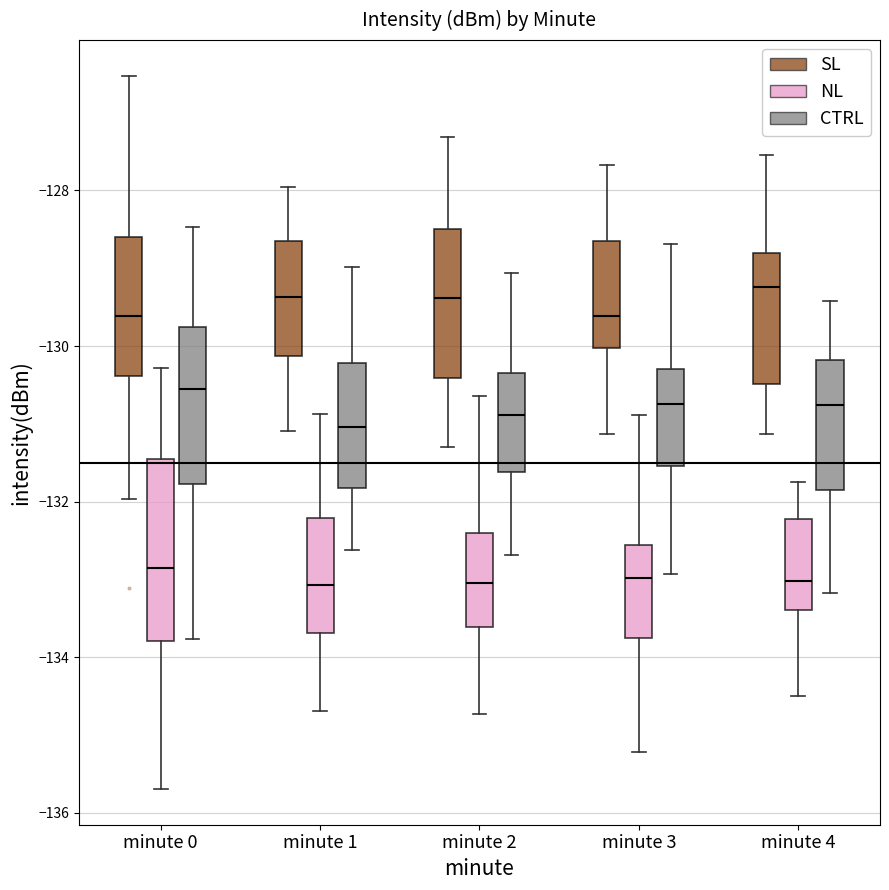

Where is the upper edge of the box for minute 0 (CTRL) on the y-axis? The values are not printed on the chart, so give them approximately, as read against the axis.

-129.8